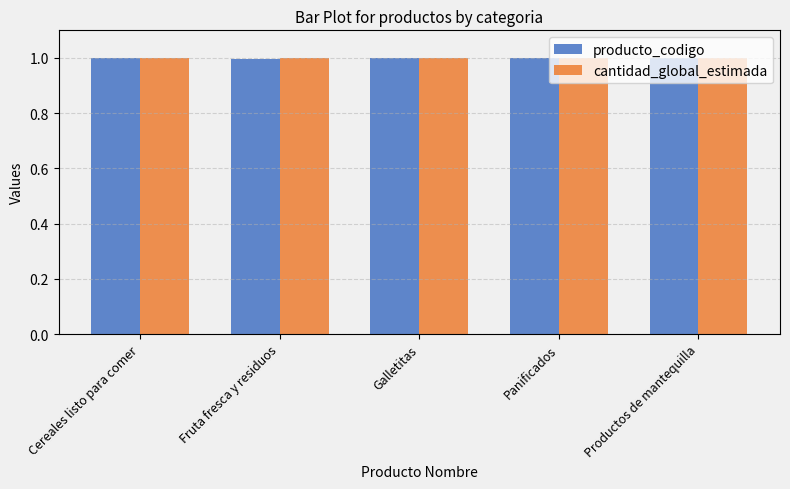

What is the total value across all series at Panificados?

2.0